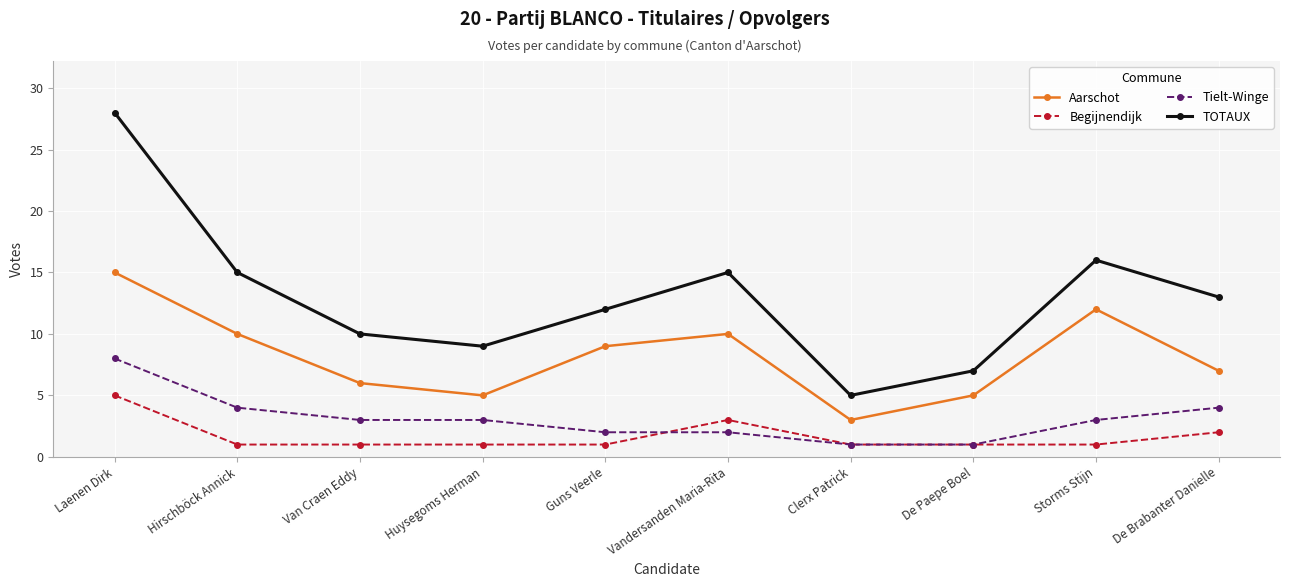

At which label does Aarschot reach its minimum?

Clerx Patrick